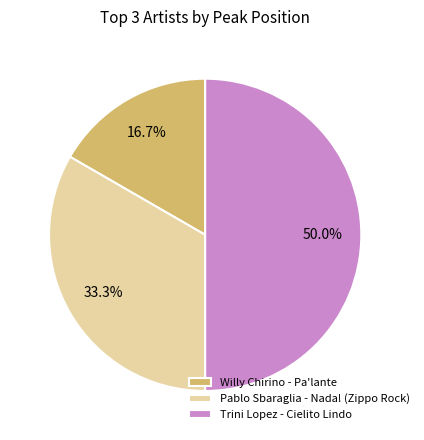

What is the smallest slice in the pie chart?

Willy Chirino - Pa'lante